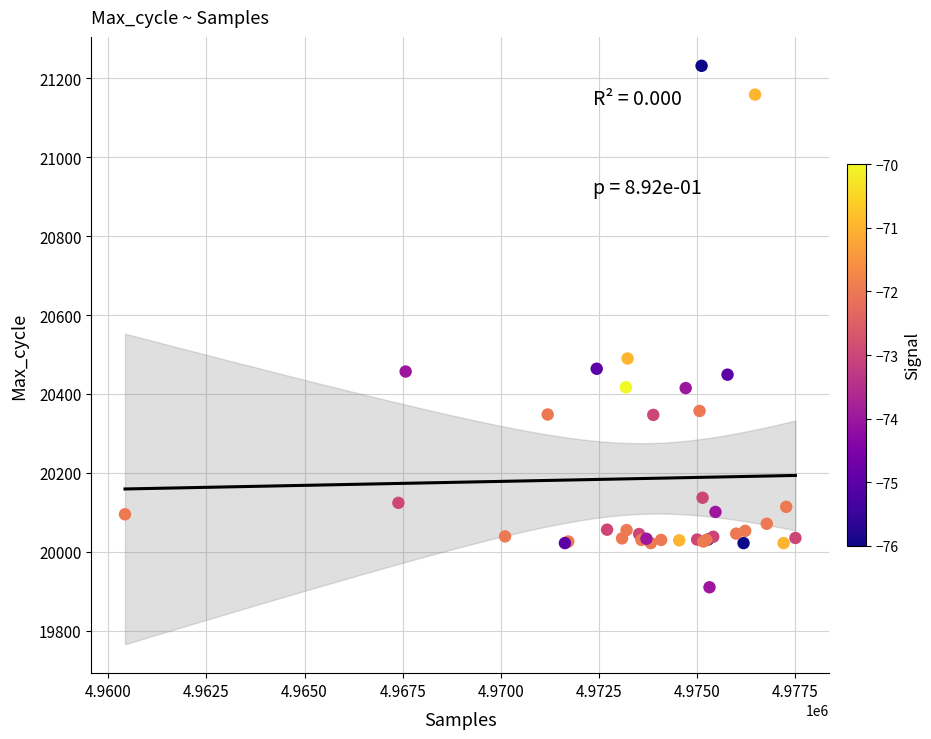

What Y value in the scatter plot is closest to 20571?

20490